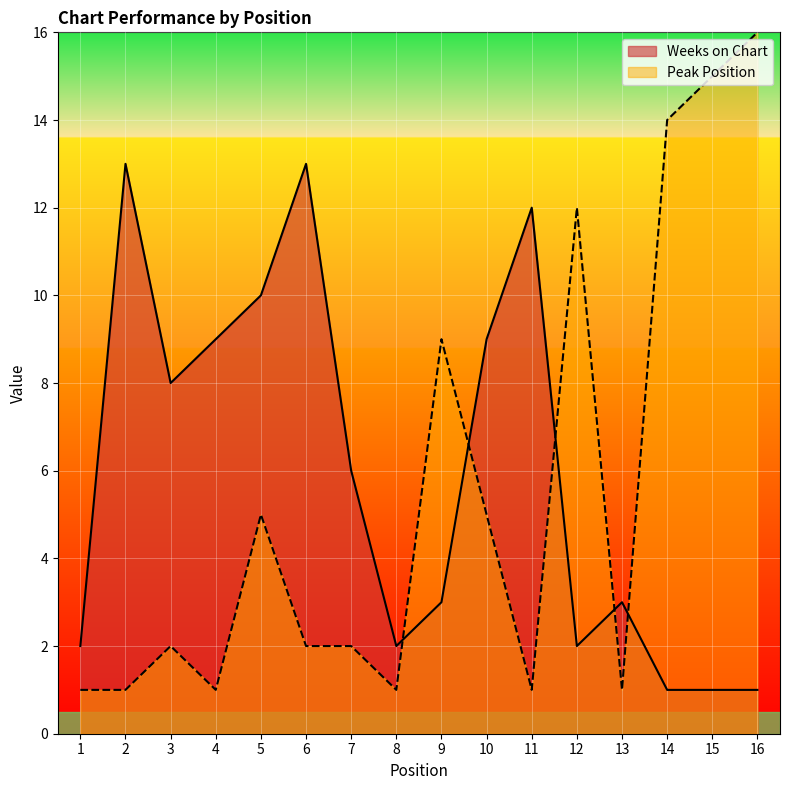

Rank the series at 13 from highest to lowest value.

Weeks on Chart, Peak Position